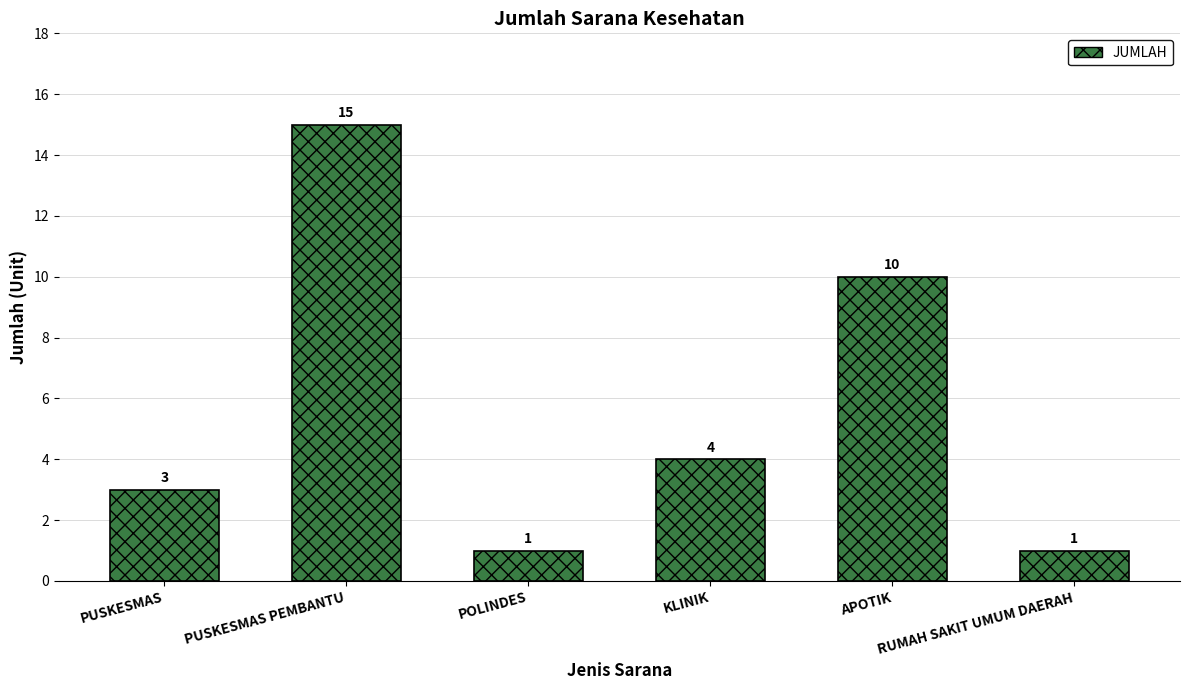

How many bars are there in total?

6